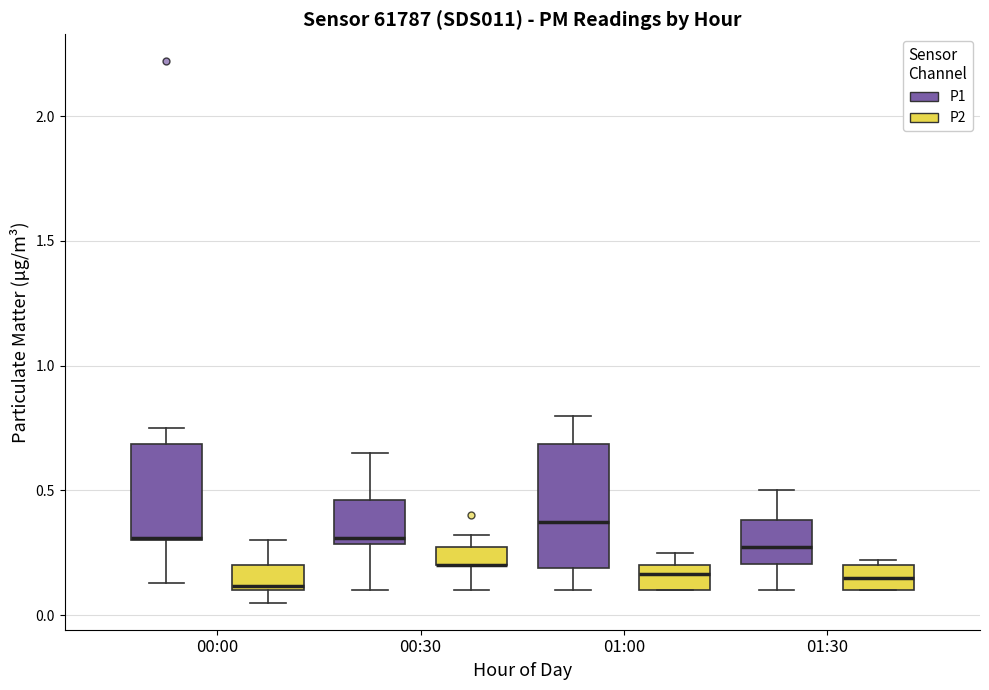

Reading left to right, read every box against the y-axis: the position of its median line, the range the box covers, and the ends of its whiskers. The values are not printed on the chart, so give them approximately, as read against the axis.

00:00 (P1): median 0.30, box 0.30 to 0.70, whiskers 0.15 to 0.75
00:00 (P2): median 0.10, box 0.10 to 0.20, whiskers 0.05 to 0.30
00:30 (P1): median 0.30 (just above the box's lower edge), box 0.30 to 0.45, whiskers 0.10 to 0.65
00:30 (P2): median 0.20 (drawn on the box's lower edge), box 0.20 to 0.30, whiskers 0.10 to 0.30 (above the box's upper edge)
01:00 (P1): median 0.40, box 0.20 to 0.70, whiskers 0.10 to 0.80
01:00 (P2): median 0.15, box 0.10 to 0.20, whiskers 0.10 to 0.25
01:30 (P1): median 0.30, box 0.20 to 0.40, whiskers 0.10 to 0.50
01:30 (P2): median 0.15, box 0.10 to 0.20, whiskers 0.10 to 0.20 (just above the box's upper edge)